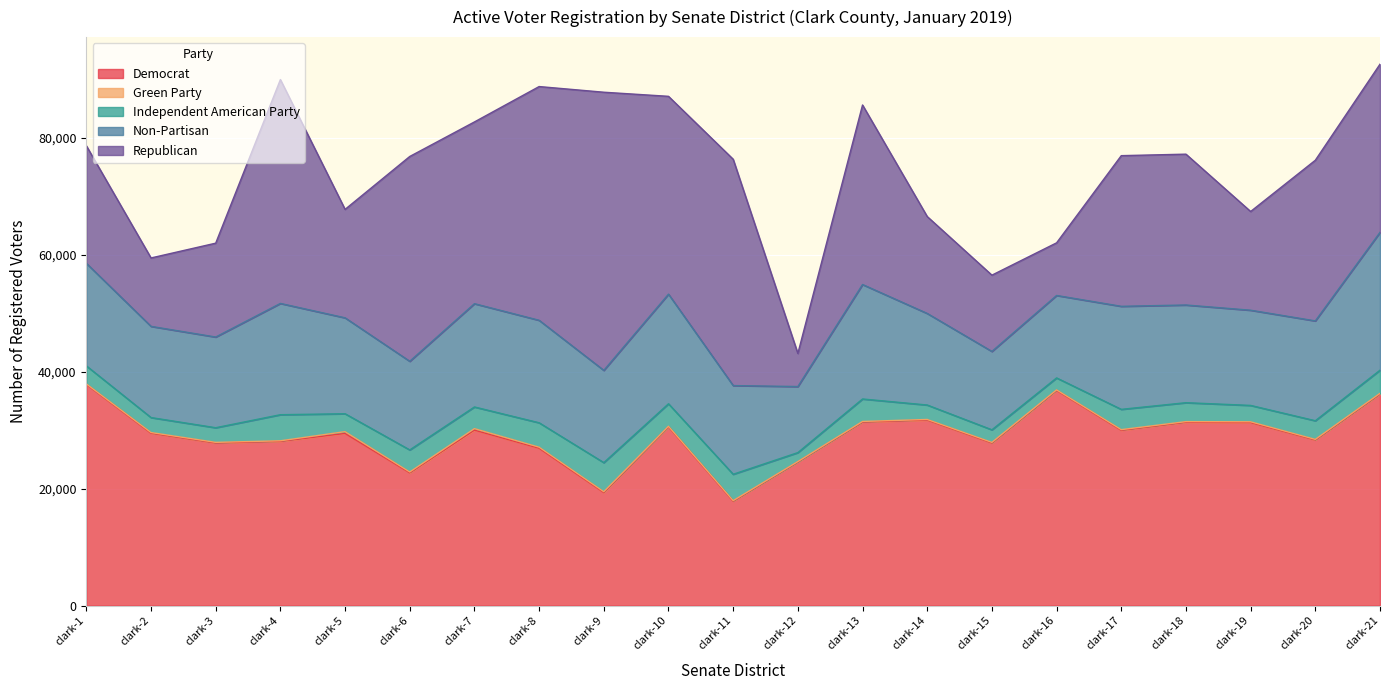

What are all the series names shown in the legend?

Democrat, Green Party, Independent American Party, Non-Partisan, Republican